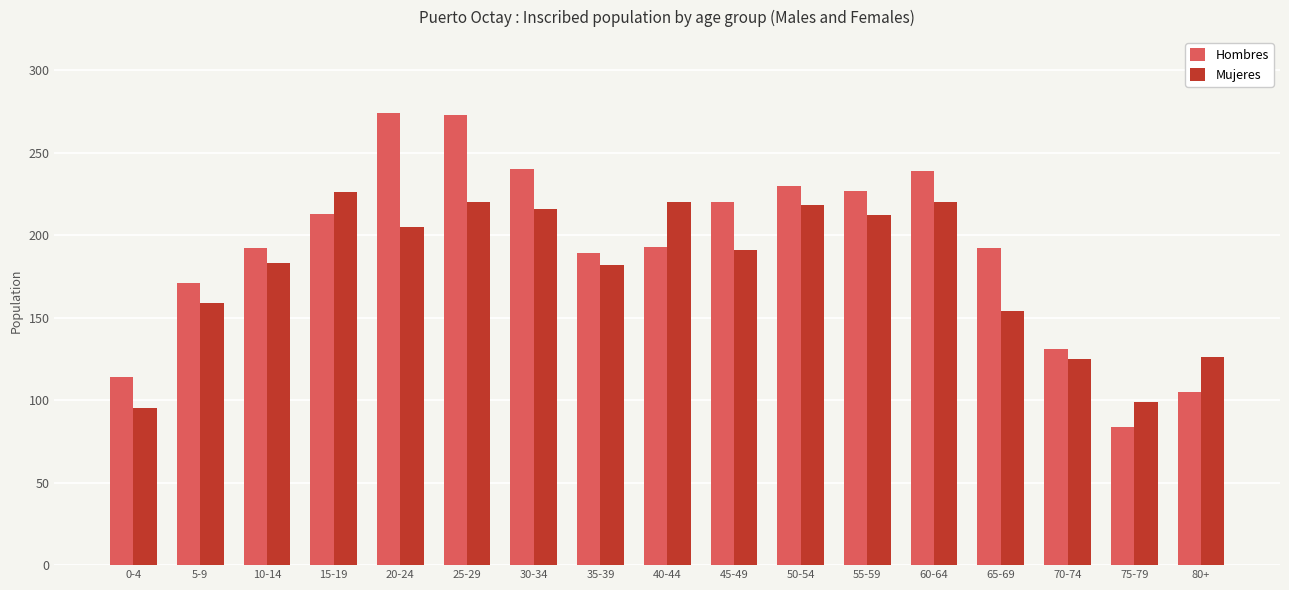

How many series are shown in this chart?

2